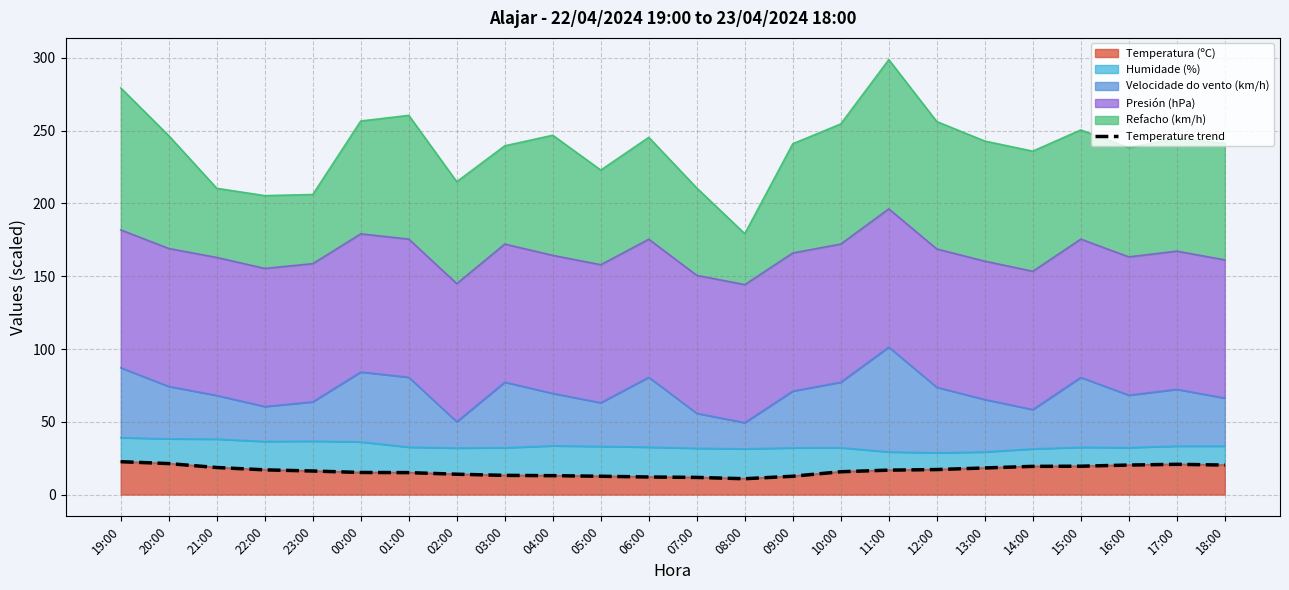

Approximately how many times larger is the value at 23:00 compared to 14:00?

0.8